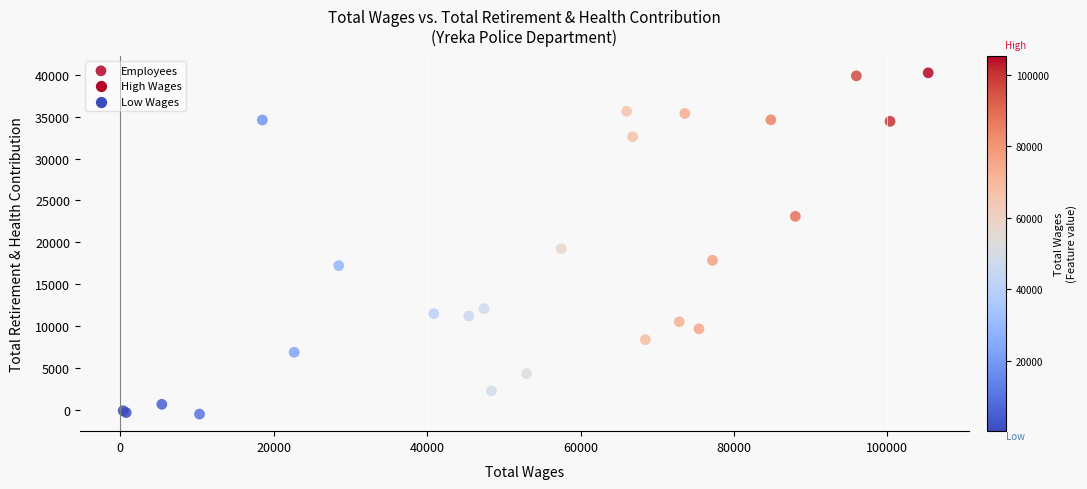

What Y value in the scatter plot is closest to 19858?

19238.3